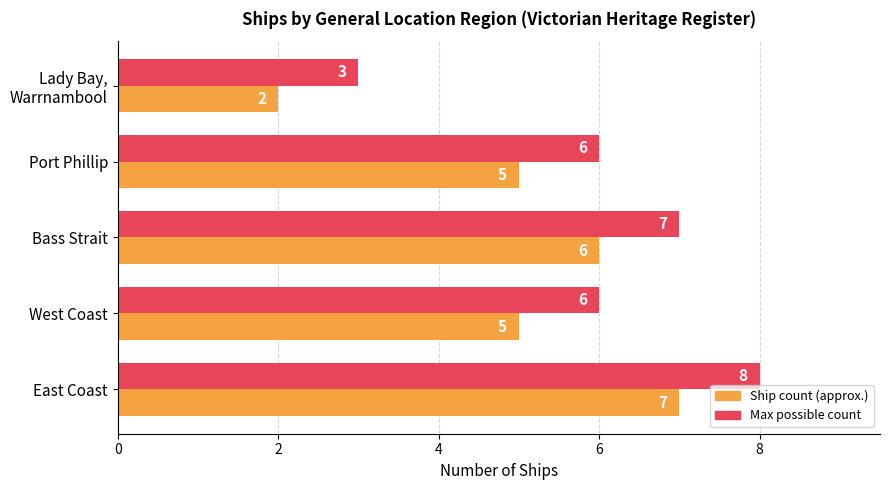

At which category is the sum across all series the highest?

East Coast